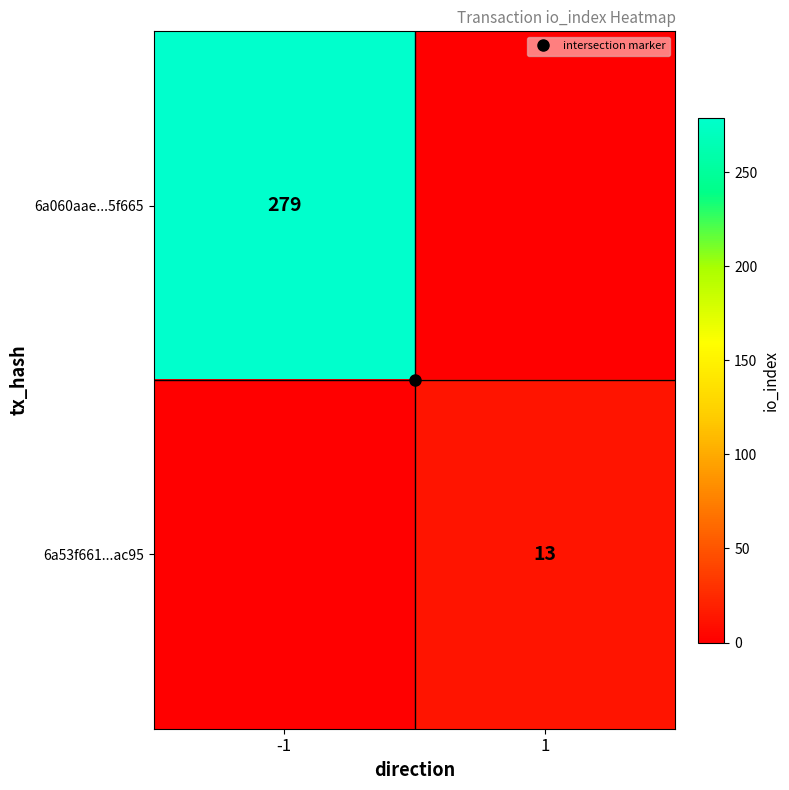

Rank the categories by 6a53f661...ac95 value from highest to lowest.

1, -1